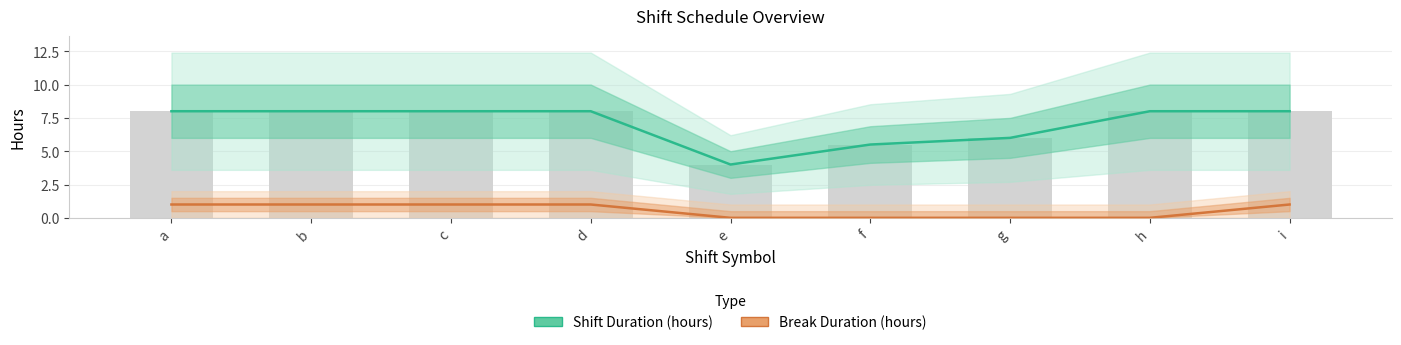

Are the bars horizontal?

No